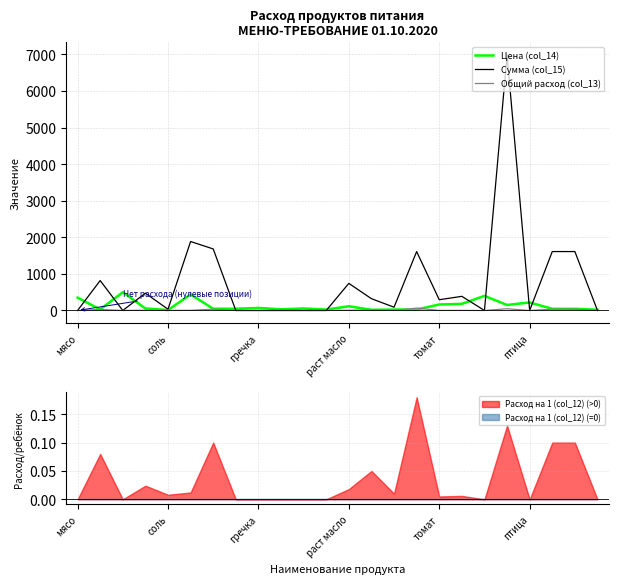

In Сумма (col_15), how many points are higher than both neighbors (excluding endpoints)?

7